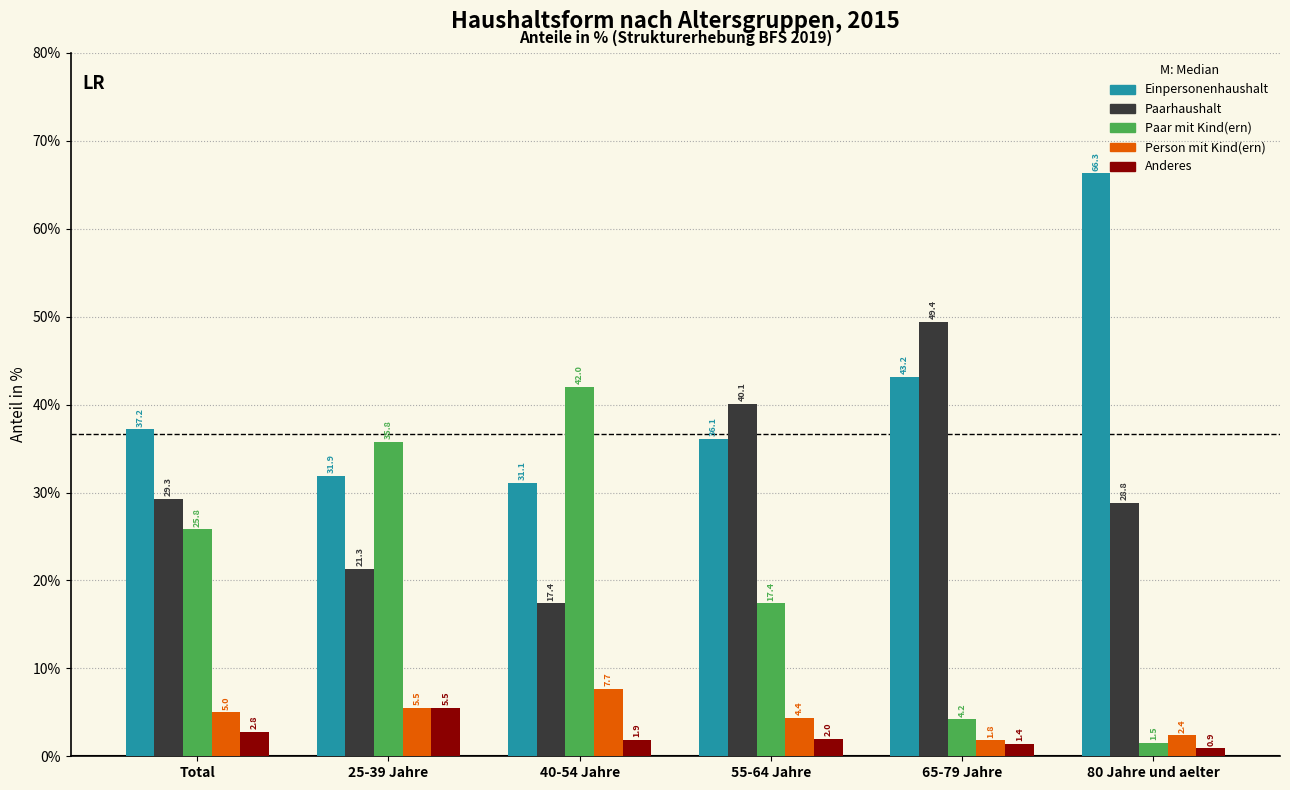

Is it true that Paar mit Kind(ern) equals 4.2 at 65-79 Jahre?

True